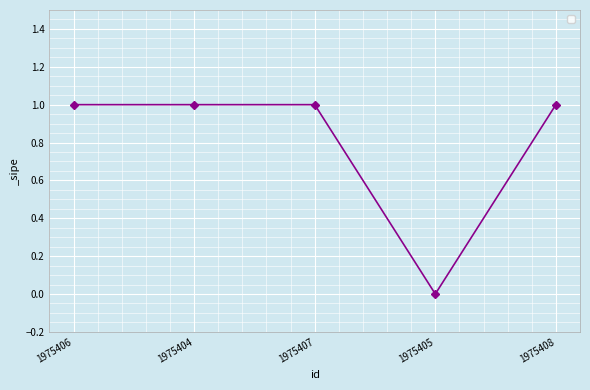

Count the number of categories in the chart.

5